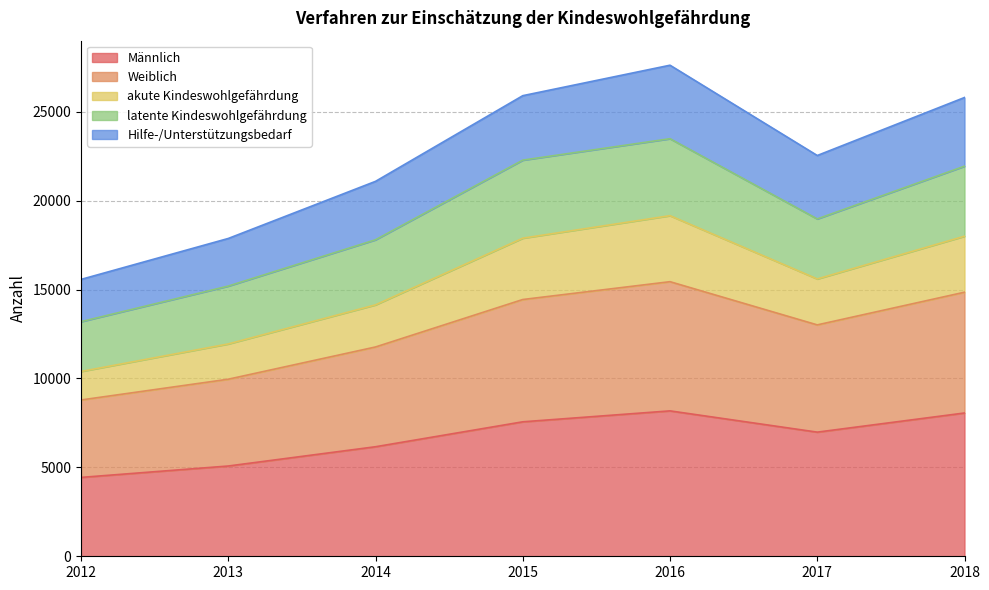

What is the lowest value of the Männlich series?

4436